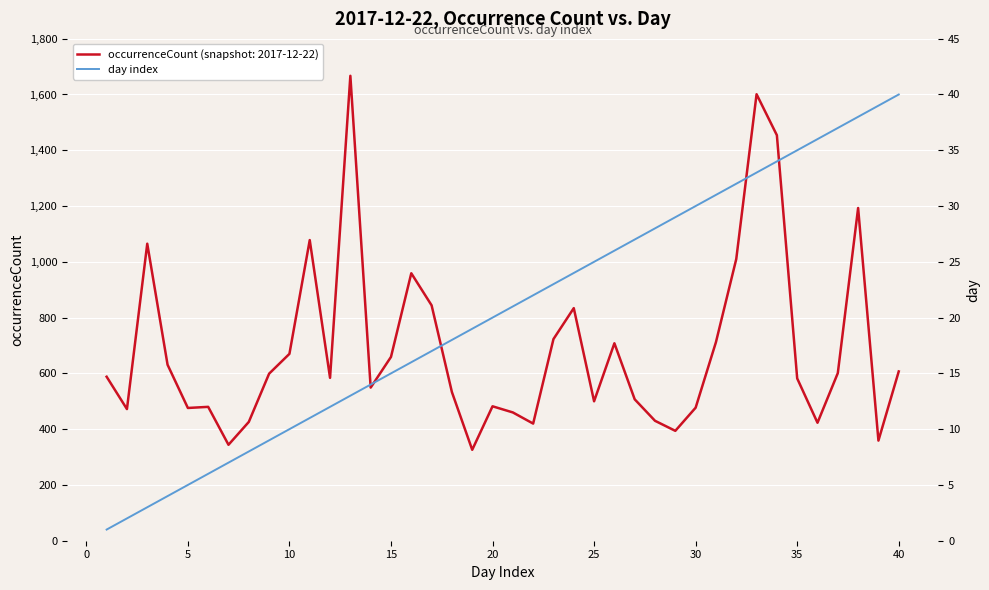

The value of occurrenceCount (snapshot: 2017-12-22) at 30 is 477. True or false?

True